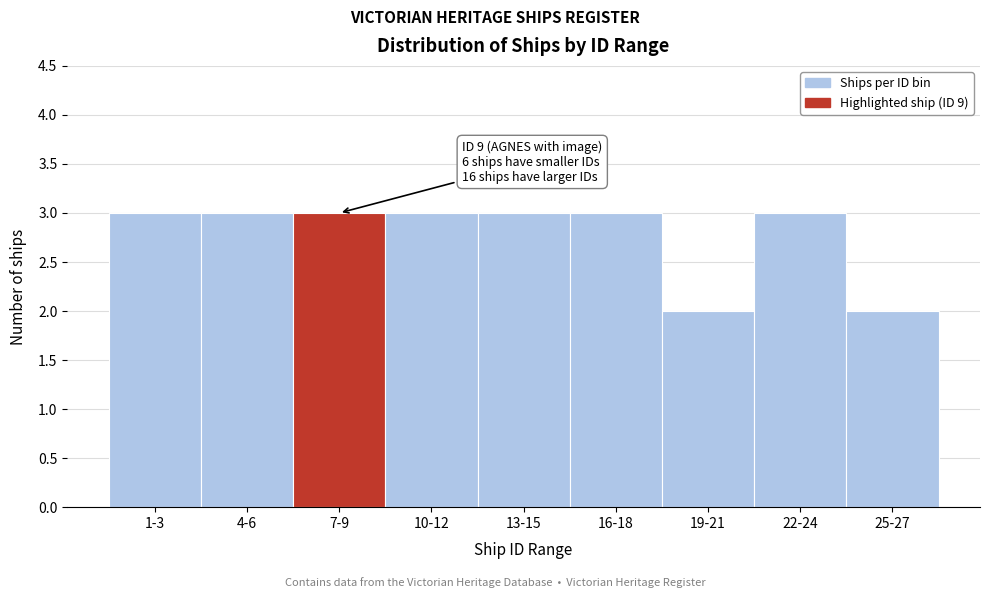

Reading left to right, transcribe all the data shown in this chart.

3	3	3	3	3	3	2	3	2